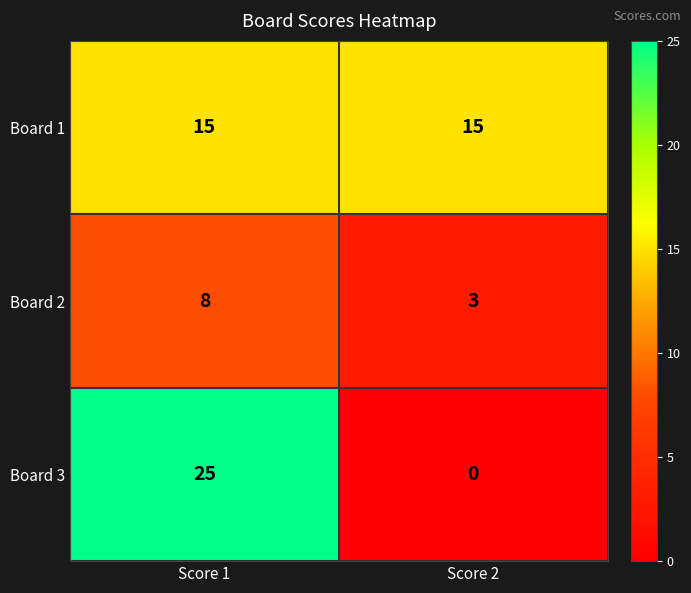

Reading left to right, transcribe all the data shown in this chart.

Board 1: Score 1=15	Score 2=15
Board 2: Score 1=8	Score 2=3
Board 3: Score 1=25	Score 2=0